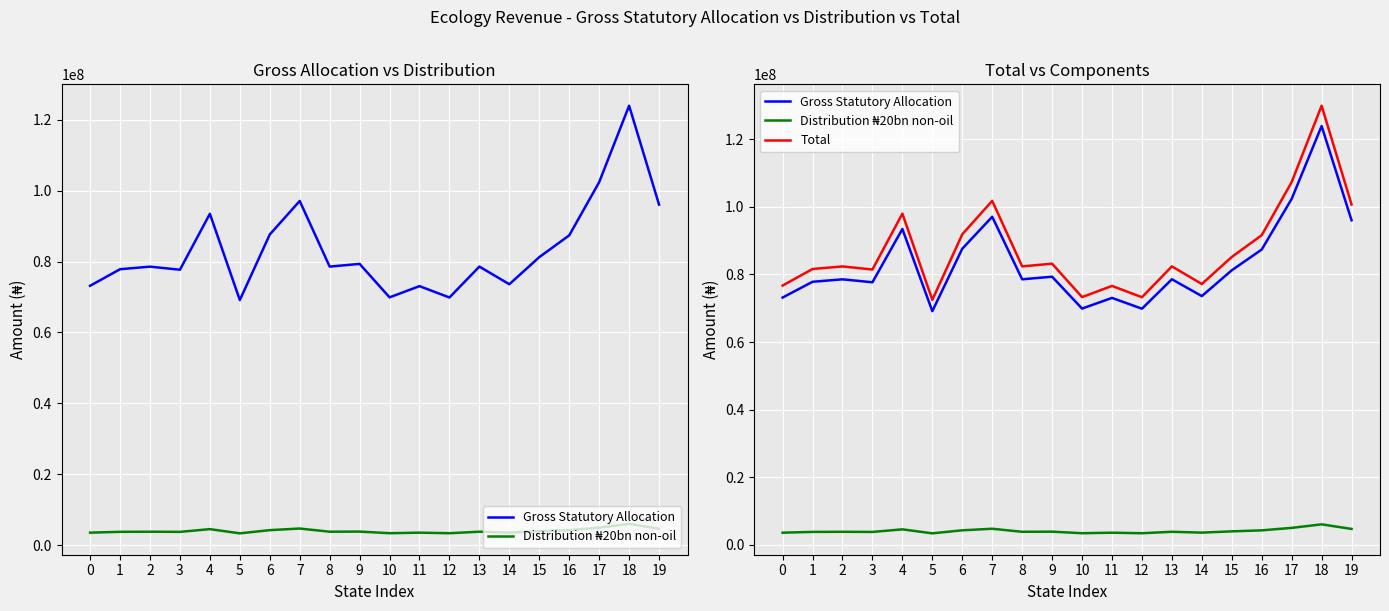

At which category does Total reach its first local valley?

3